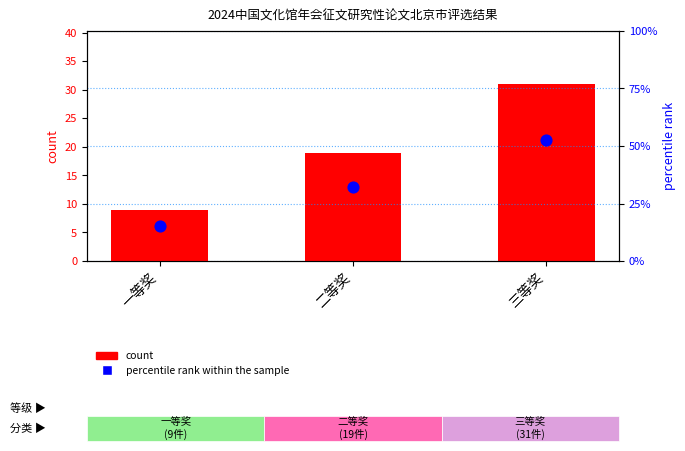

Is the value of percentile rank within the sample at 一等奖 greater than the value of count at 三等奖?

No